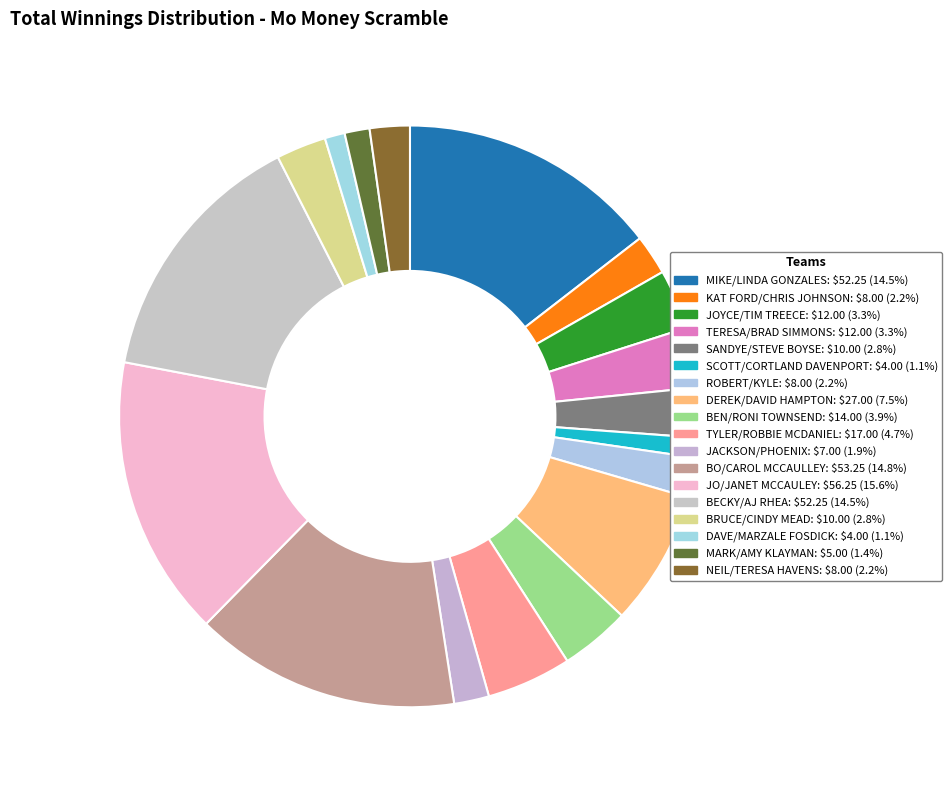

Which category has the biggest portion of the pie?

JO/JANET MCCAULEY